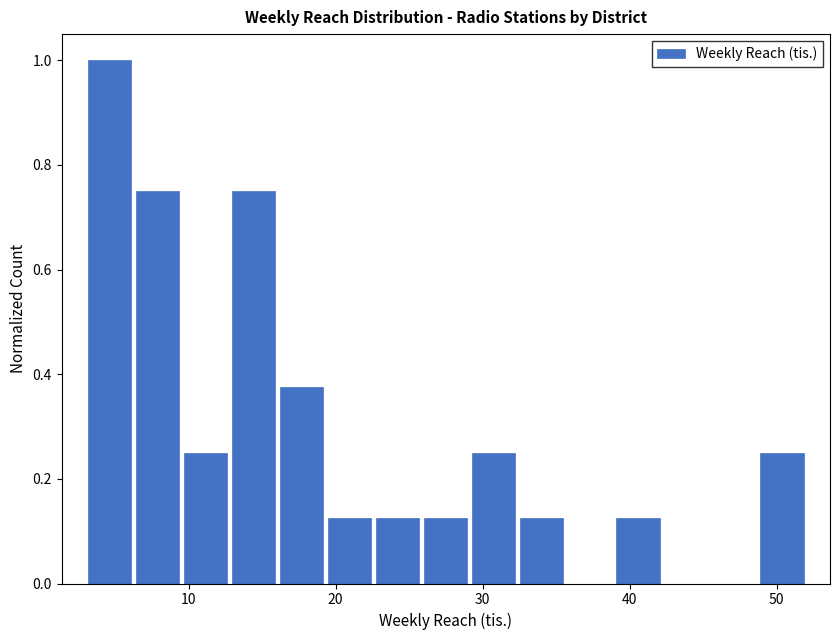

Around what value on the x-axis is the tallest bar? Give the approximate position of its centre, as read against the axis.

5